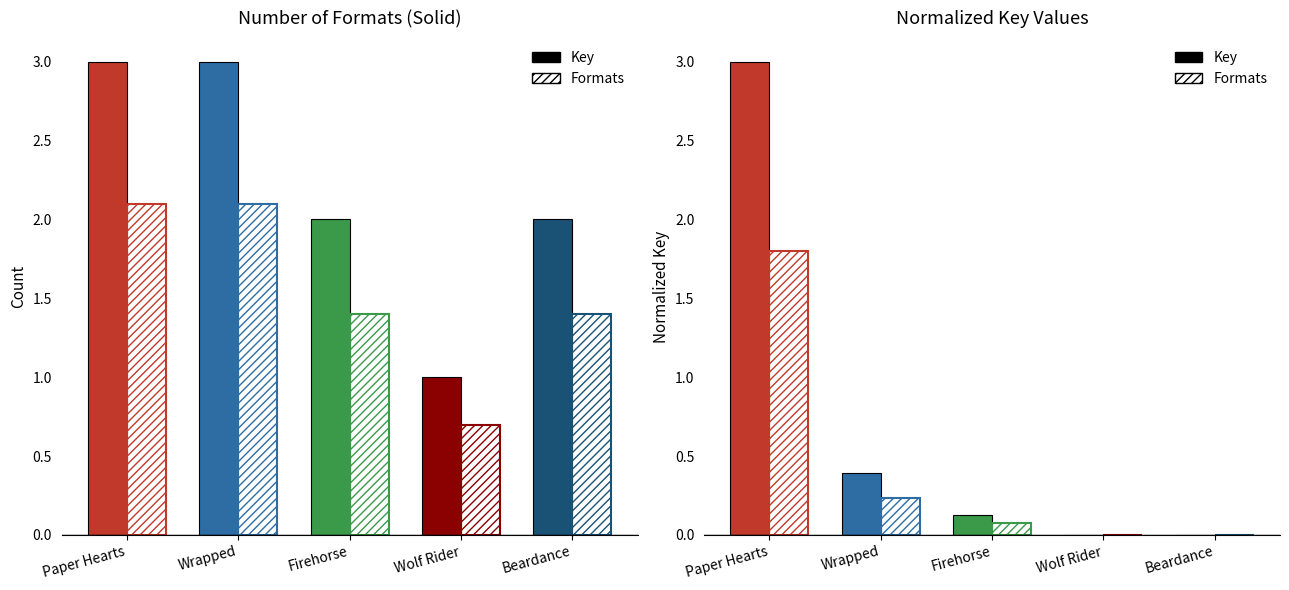

What position from the right is Wolf Rider?

2